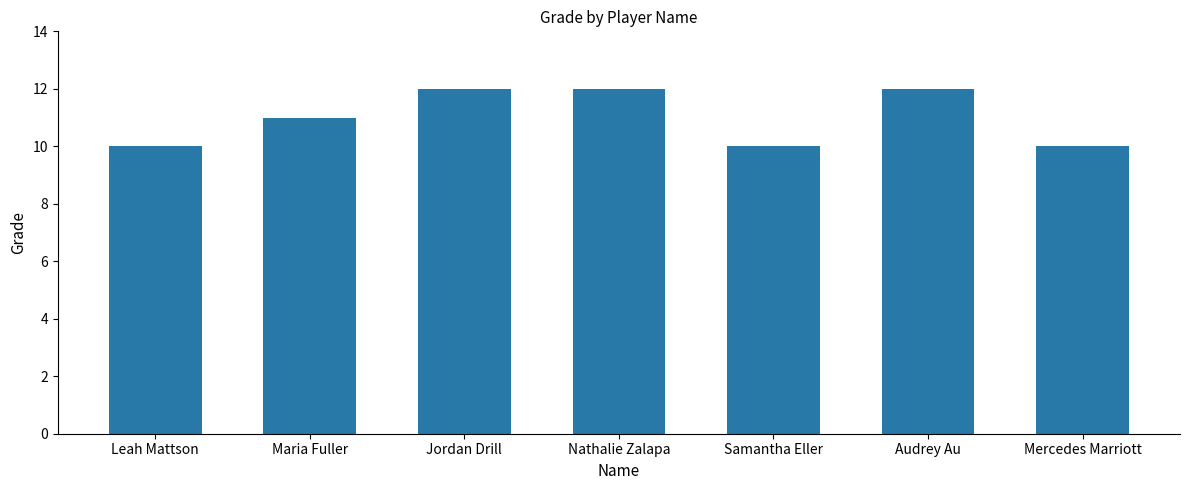

Is it true that the value at Audrey Au is 12?

True